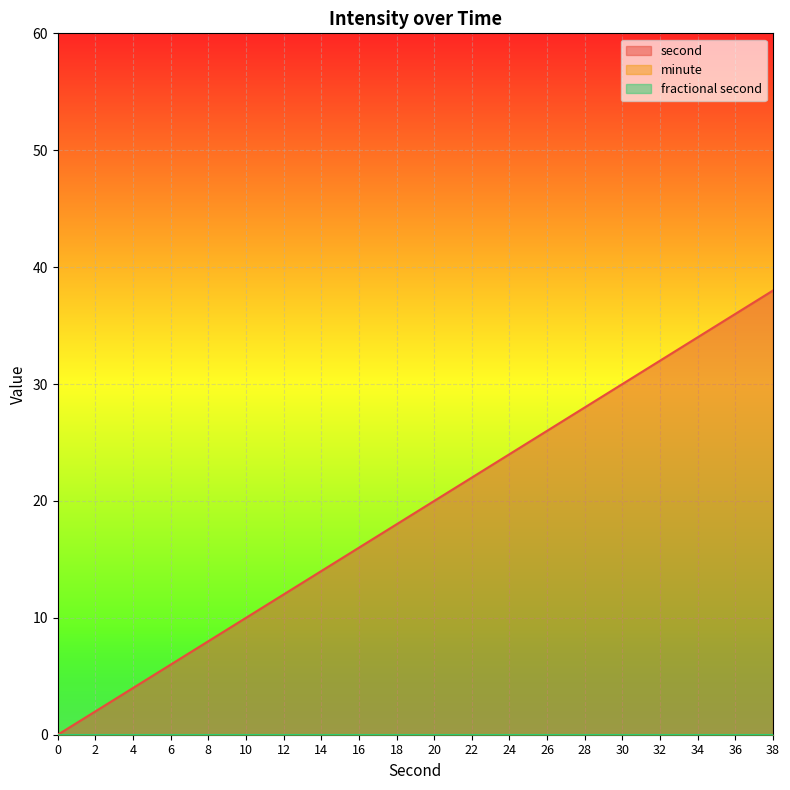

Reading right to left, extract all data points from this chart.

second: 38	36	34	32	30	28	26	24	22	20	18	16	14	12	10	8	6	4	2	0
minute: 0	0	0	0	0	0	0	0	0	0	0	0	0	0	0	0	0	0	0	0
fractional second: 0	0	0	0	0	0	0	0	0	0	0	0	0	0	0	0	0	0	0	0